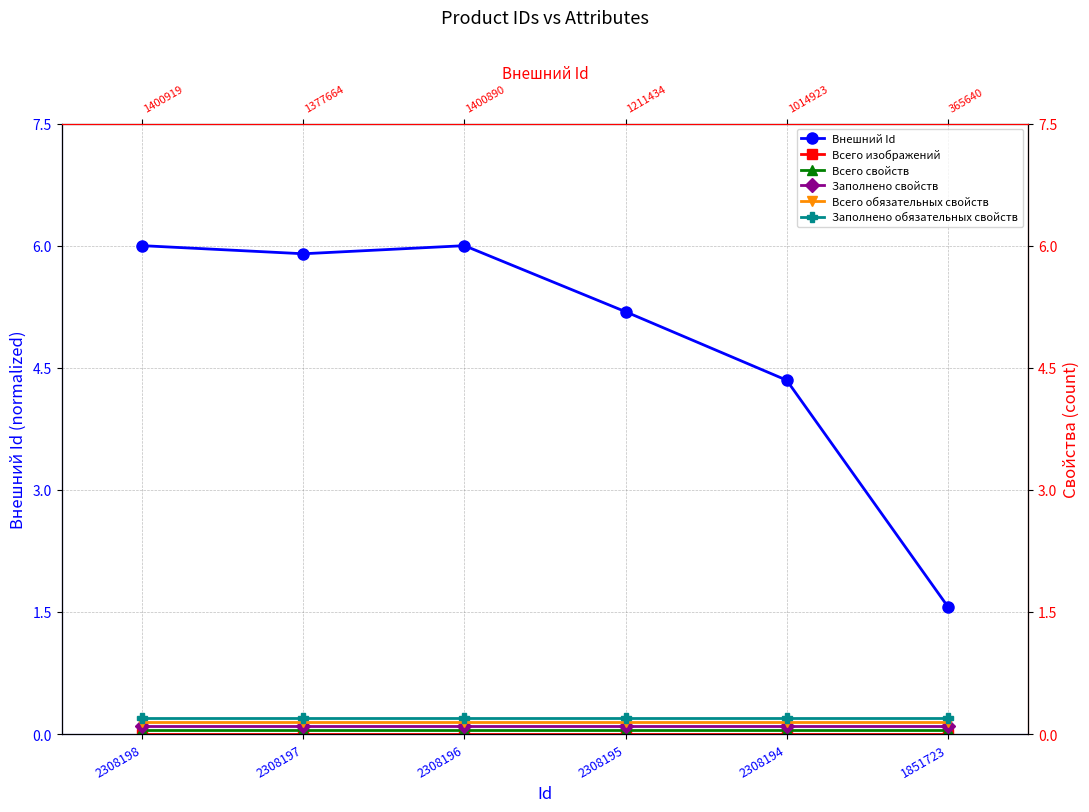

What is the value of the Всего обязательных свойств point at the 3rd from the left?

0.2